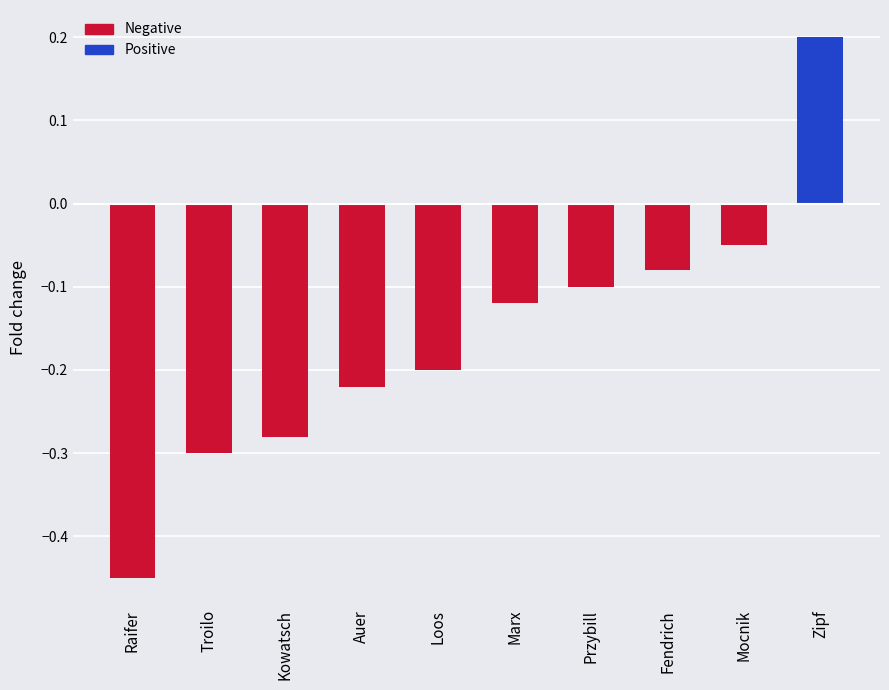

What is the label of the 6th bar from the right?

Loos